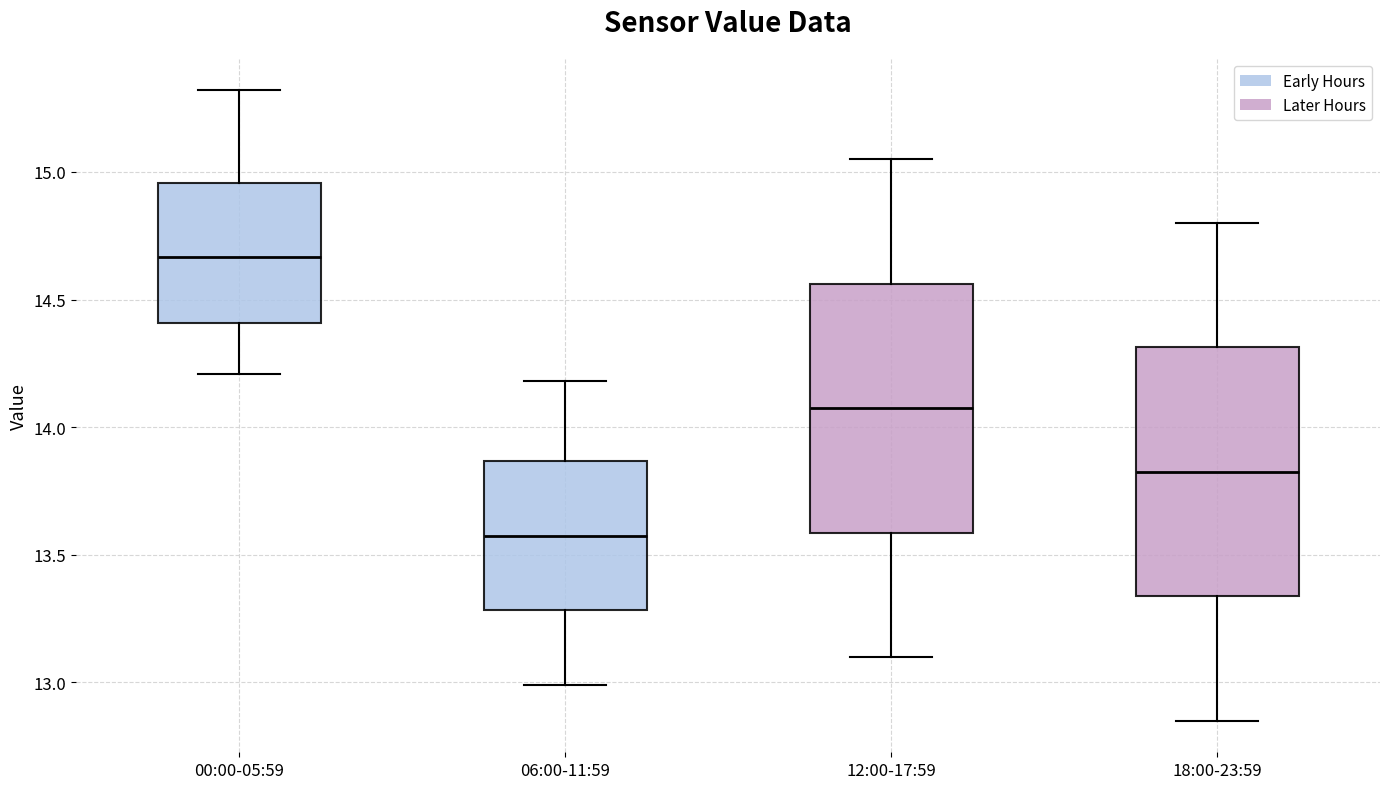

Reading left to right, transcribe this box plot: for each box, give where its median line is, the range the box spans, and where its two whiskers end, as read against the y-axis. The values are not printed on the chart, so give them approximately, as read against the axis.

00:00-05:59: median 14.65, box 14.40 to 14.95, whiskers 14.20 to 15.30
06:00-11:59: median 13.60, box 13.30 to 13.85, whiskers 13.00 to 14.20
12:00-17:59: median 14.10, box 13.60 to 14.55, whiskers 13.10 to 15.05
18:00-23:59: median 13.85, box 13.35 to 14.30, whiskers 12.85 to 14.80